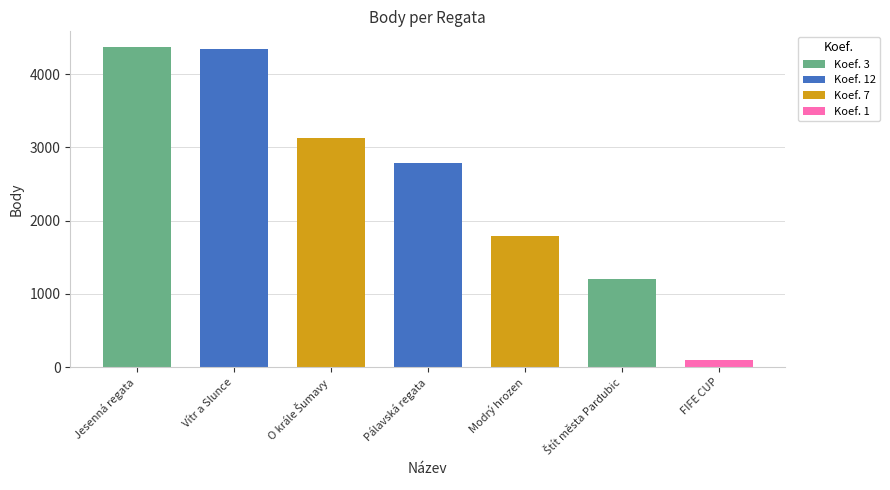

Count the number of values greater than 2787.

3